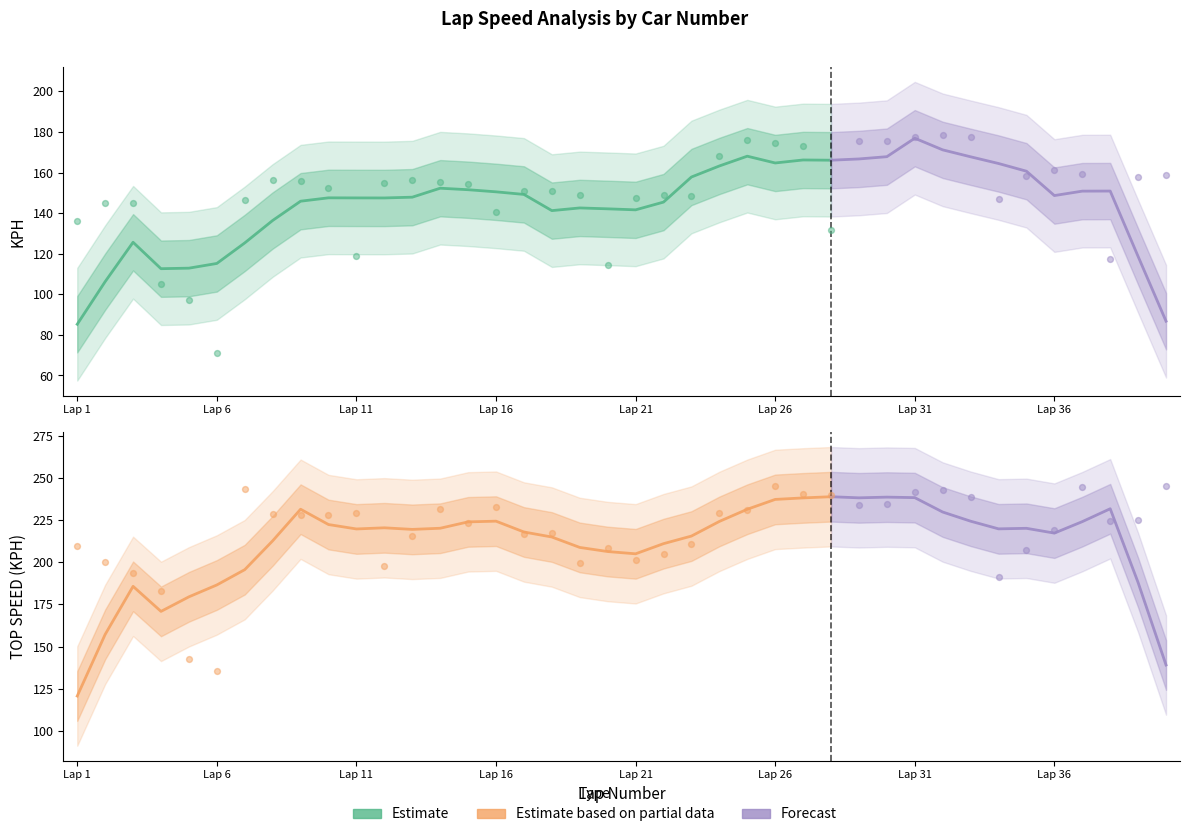

Which series reaches the minimum Y coordinate?

KPH